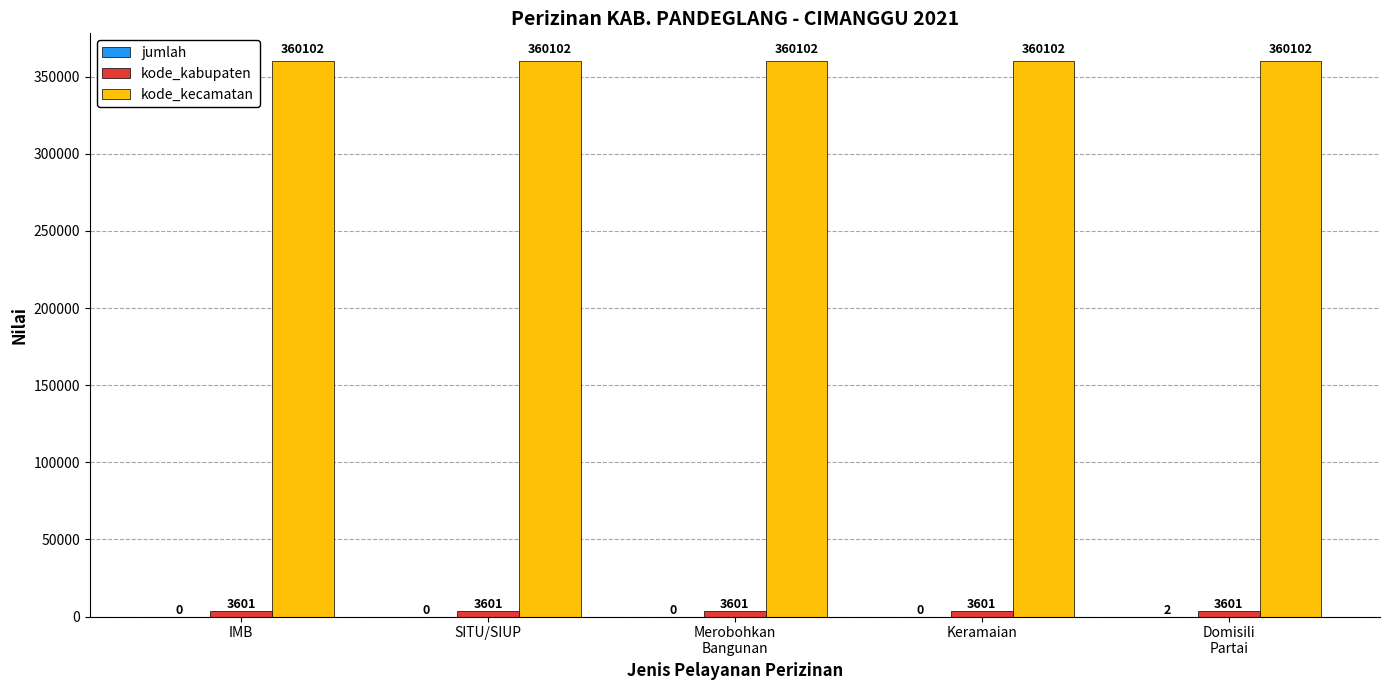

What is the total value across all series at SITU/SIUP?

363703